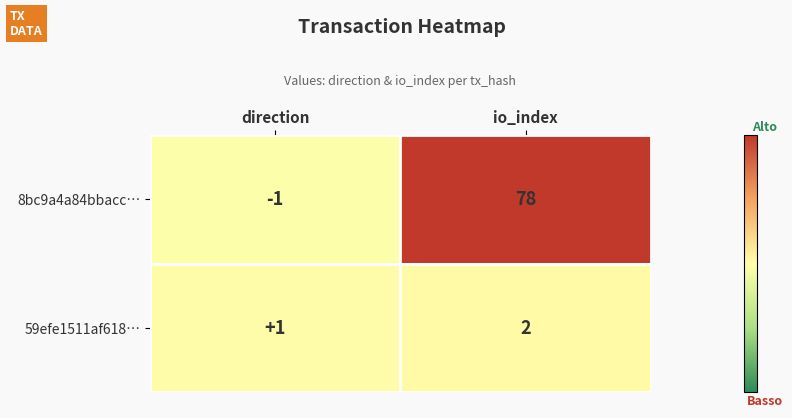

Which series changed the most between direction and io_index?

8bc9a4a84bbacc…